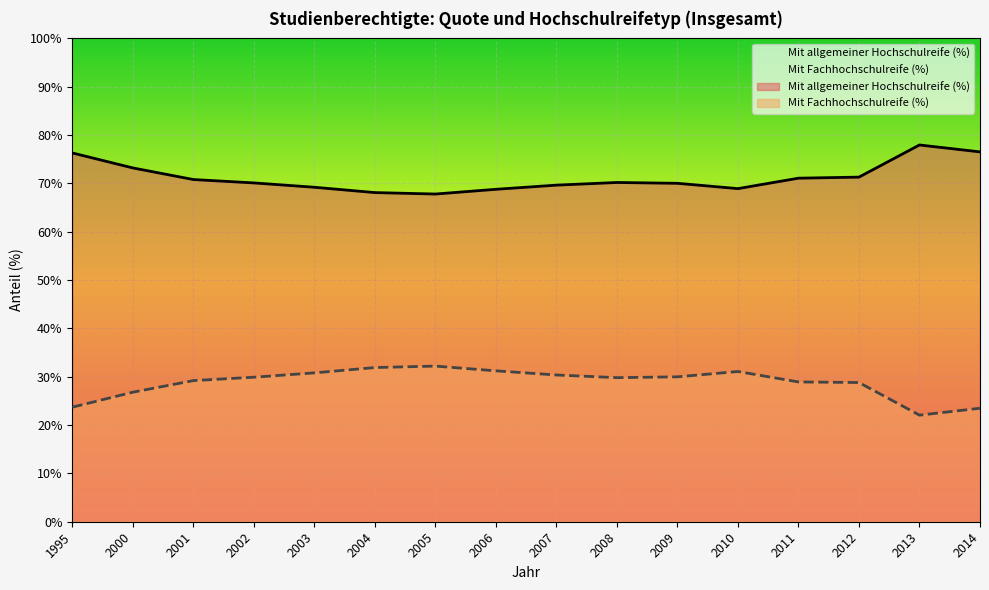

At which label does Mit allgemeiner Hochschulreife (%) reach its peak?

2013